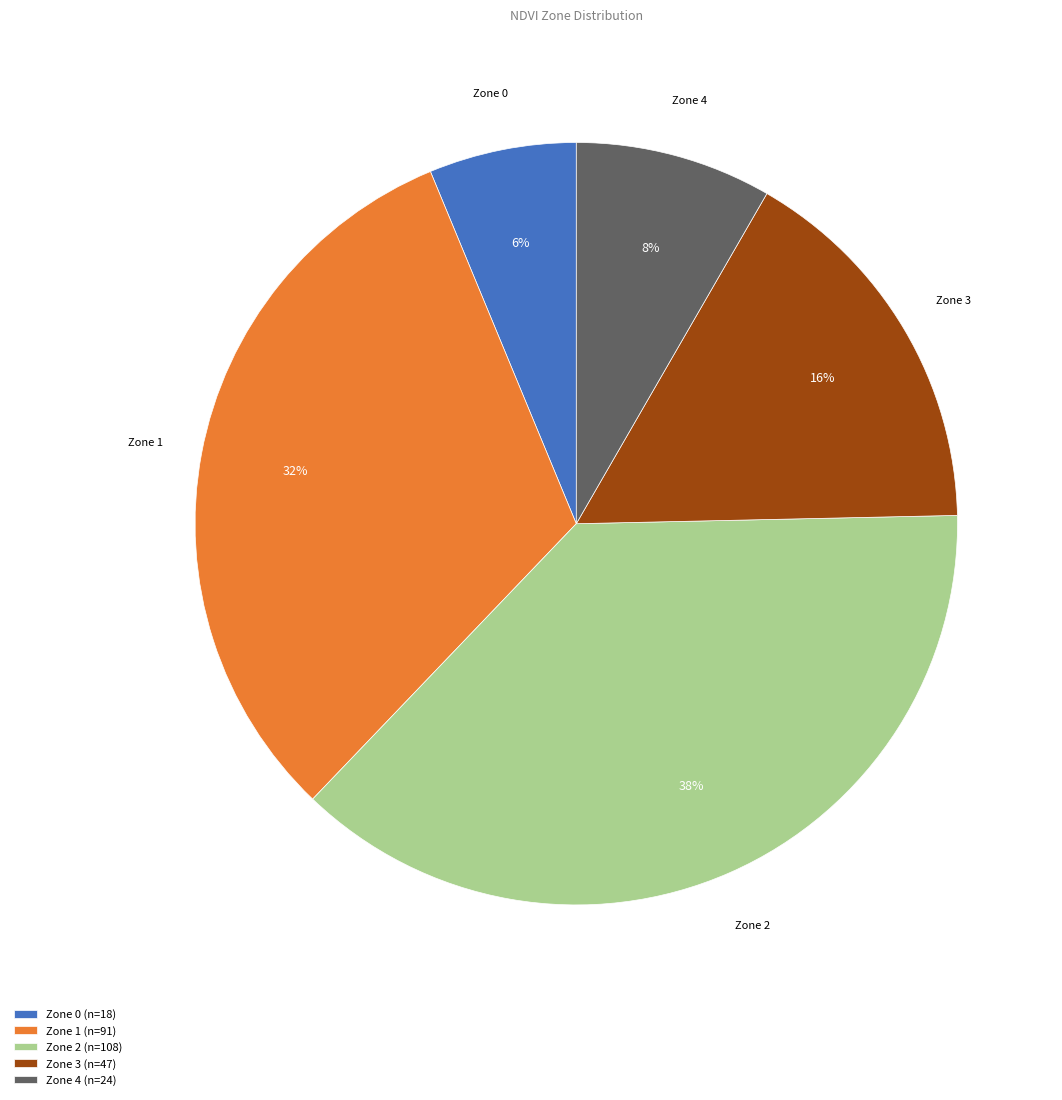

What percentage is the Zone 4 (n=24) slice, to the nearest percent?

8%